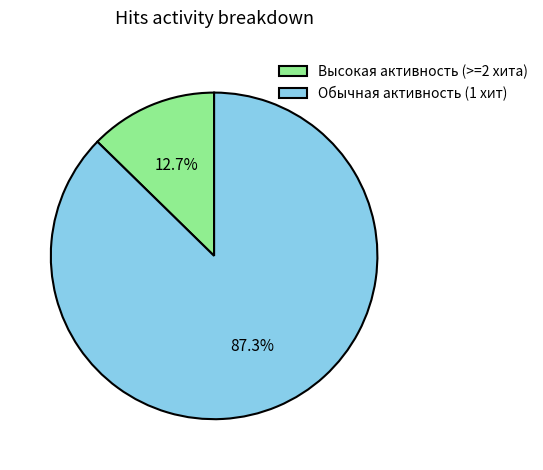

Combined, what portion of the pie is Обычная активность (1 хит) and Высокая активность (>=2 хита)?

100.0%